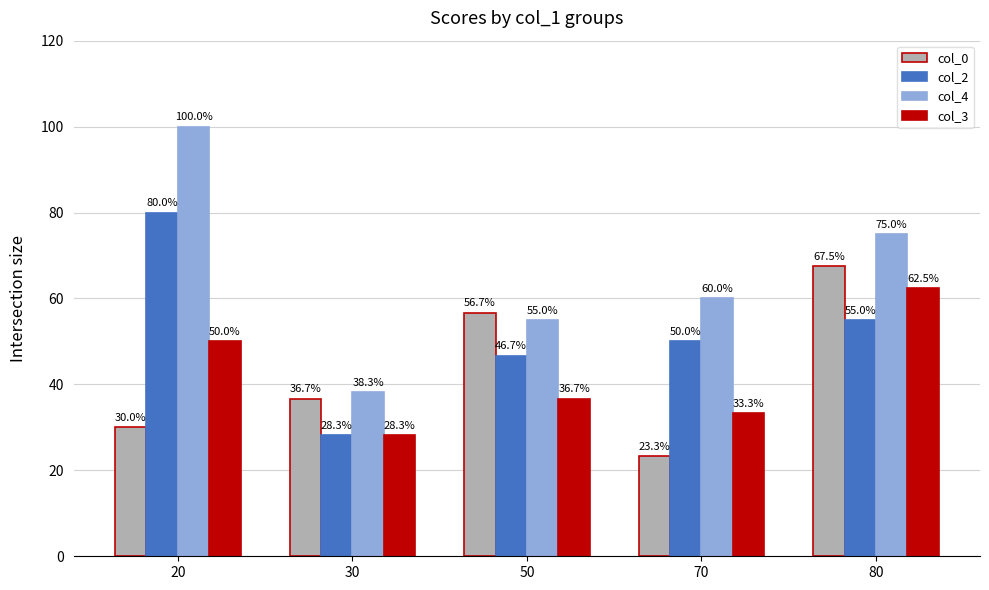

Which series has the largest range (max minus min)?

col_4